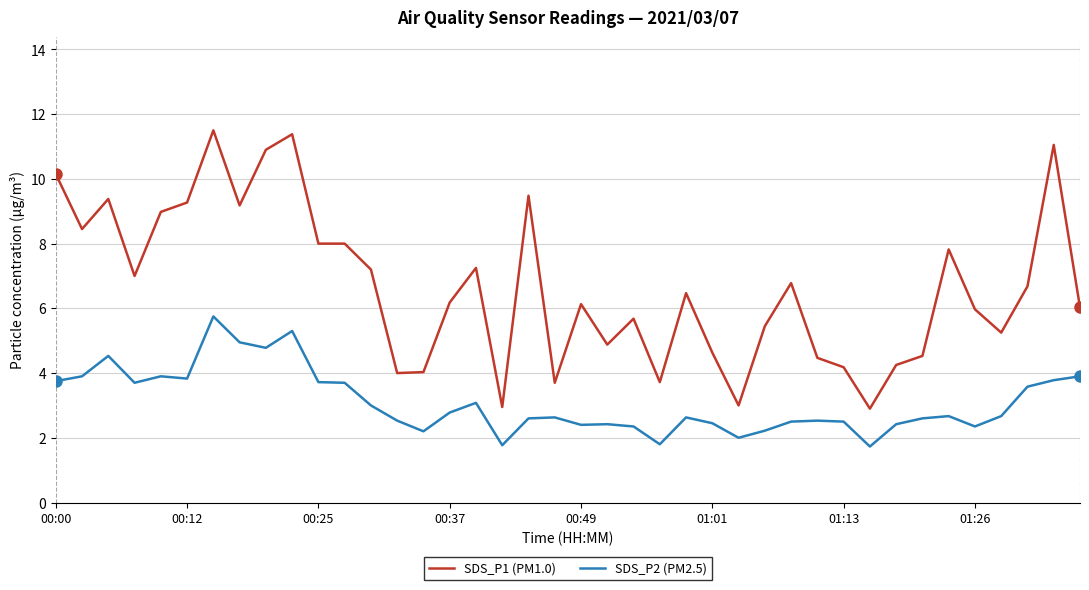

Does the chart have visible grid lines?

Yes